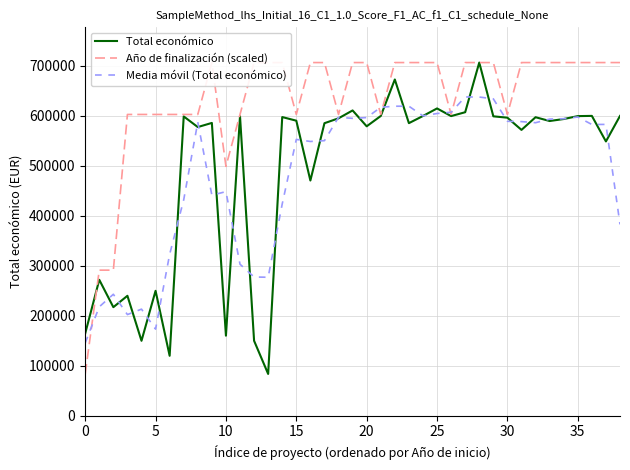

True or false: Media móvil (Total económico) has a value of 145541.3 at 0.

True